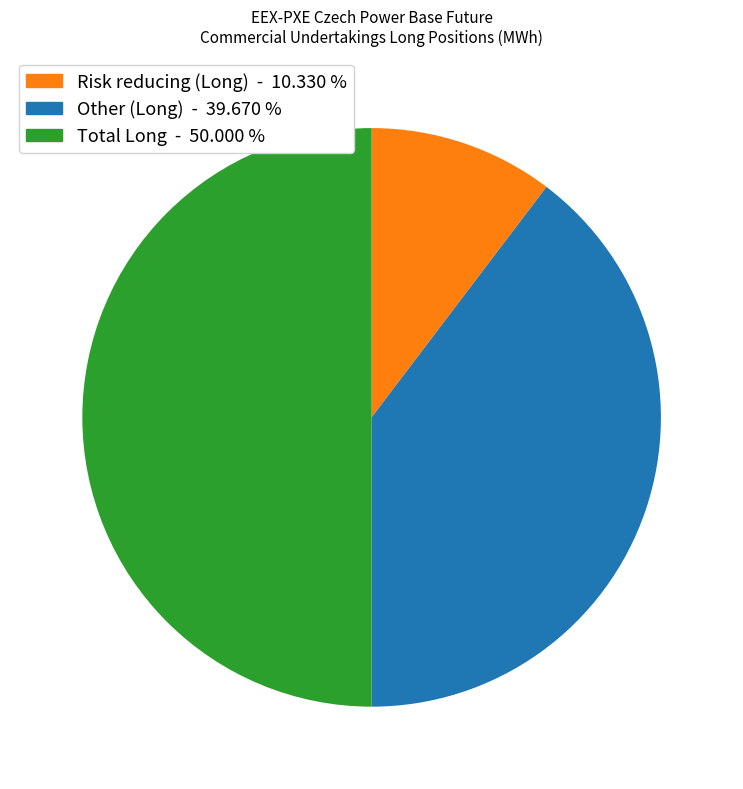

Which slice is the largest?

Total Long